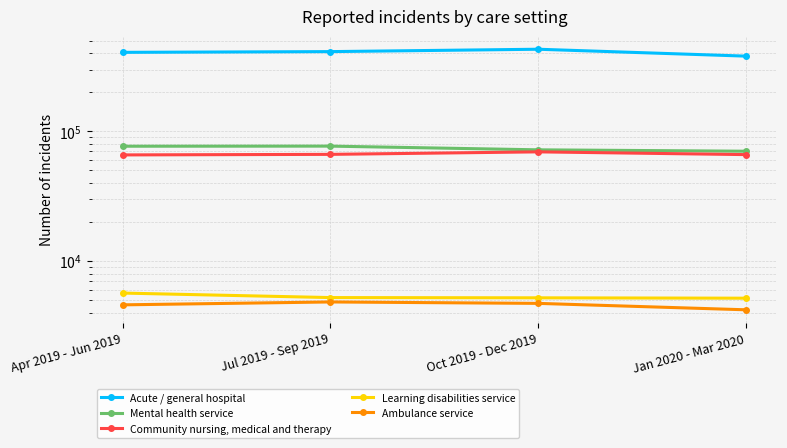

True or false: Community nursing, medical and therapy and Ambulance service intersect in this chart.

False